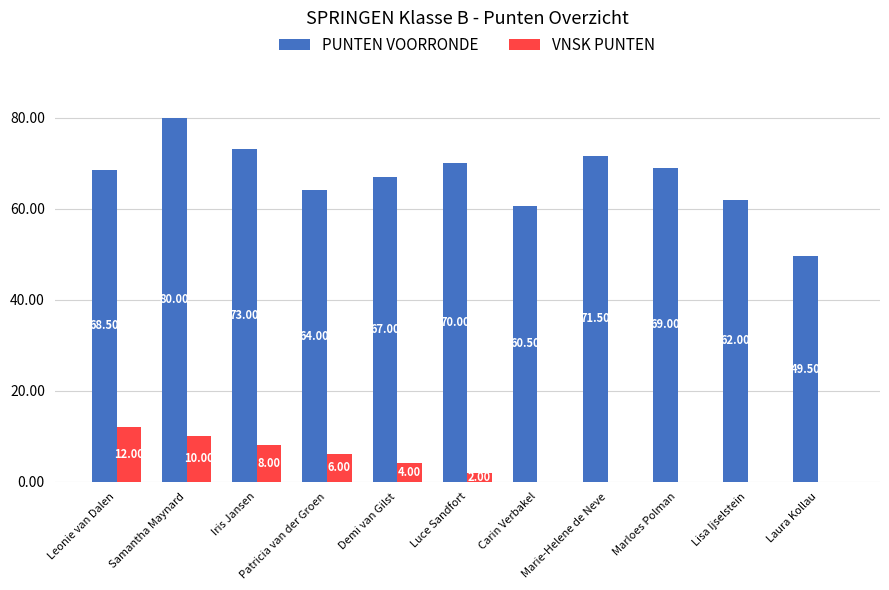

How many categories are shown in the chart?

11